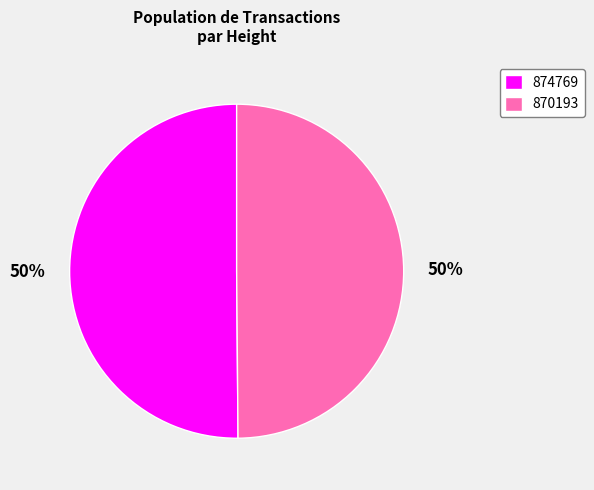

What percentage is the 874769 slice, to the nearest percent?

50%